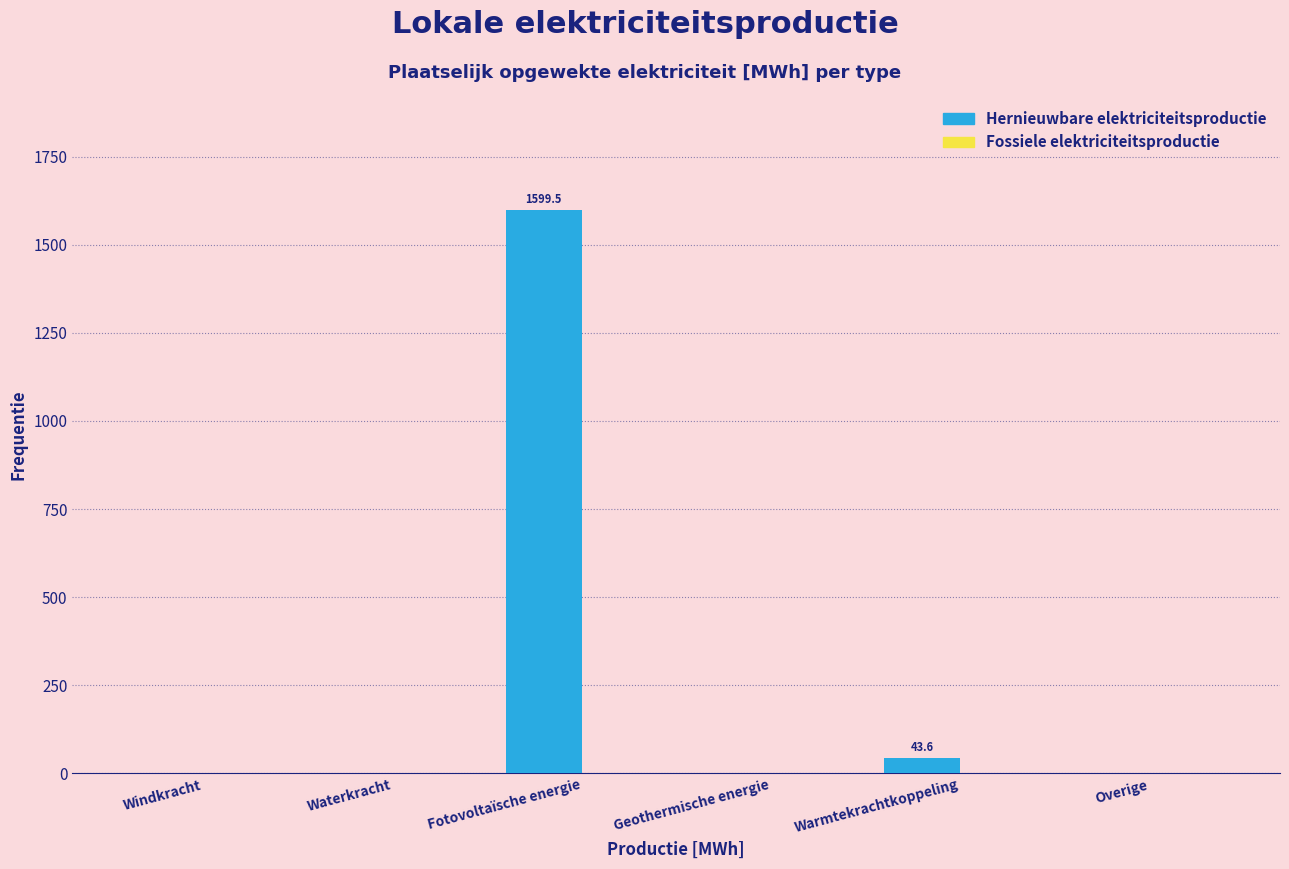

Where is the data nearest to the value 799?

Warmtekrachtkoppeling